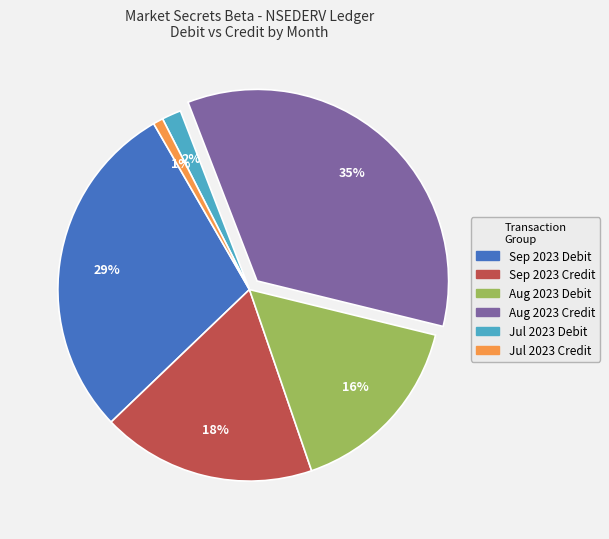

Is there a majority slice in this chart?

No